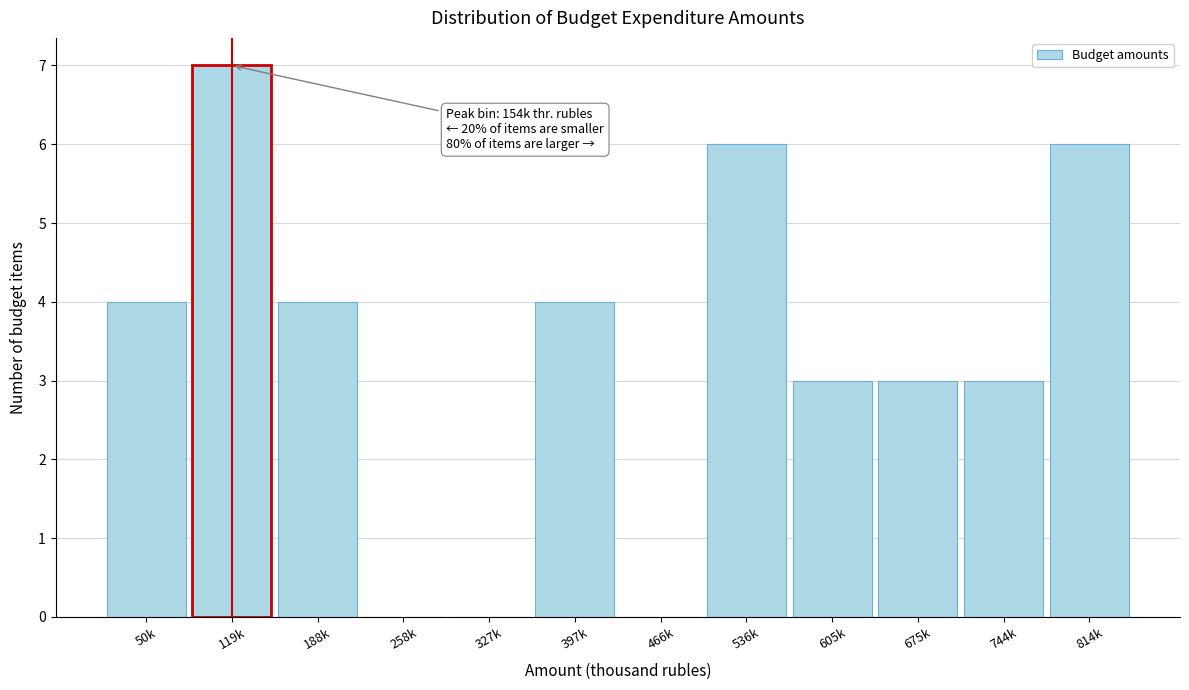

Reading left to right, what are all the values shown in this chart?

50k=4	119k=7	188k=4	258k=0	327k=0	397k=4	466k=0	536k=6	605k=3	675k=3	744k=3	814k=6